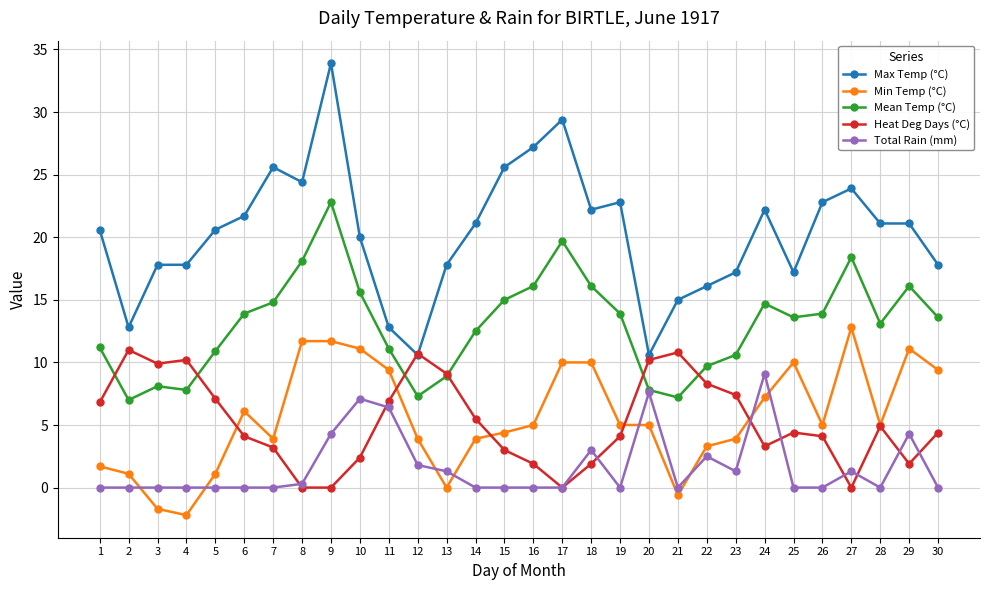

True or false: Total Rain (mm) and Max Temp (°C) cross at least once.

False